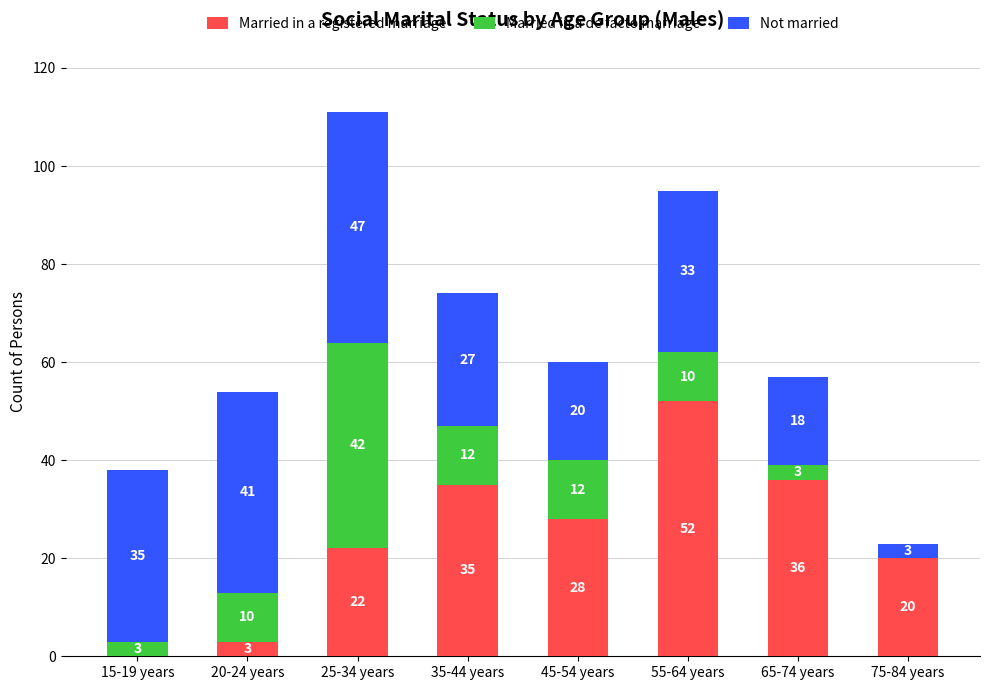

At which label does Married in a registered marriage reach its peak?

55-64 years